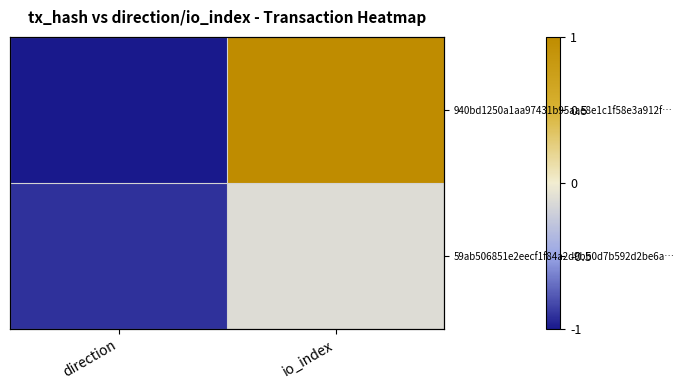

Is it true that 59ab506851e2eecf1f84a2d9bb0d7b592d2be6a… equals -0.0 at io_index?

False